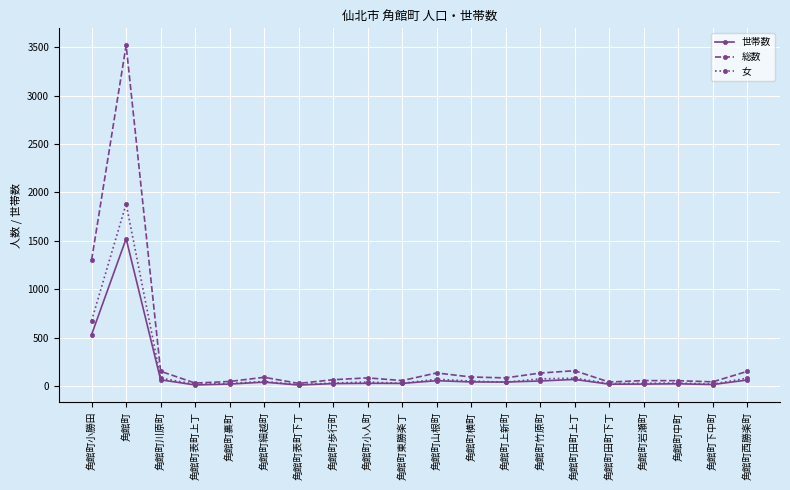

How many values in the 女 series are below 41?

10